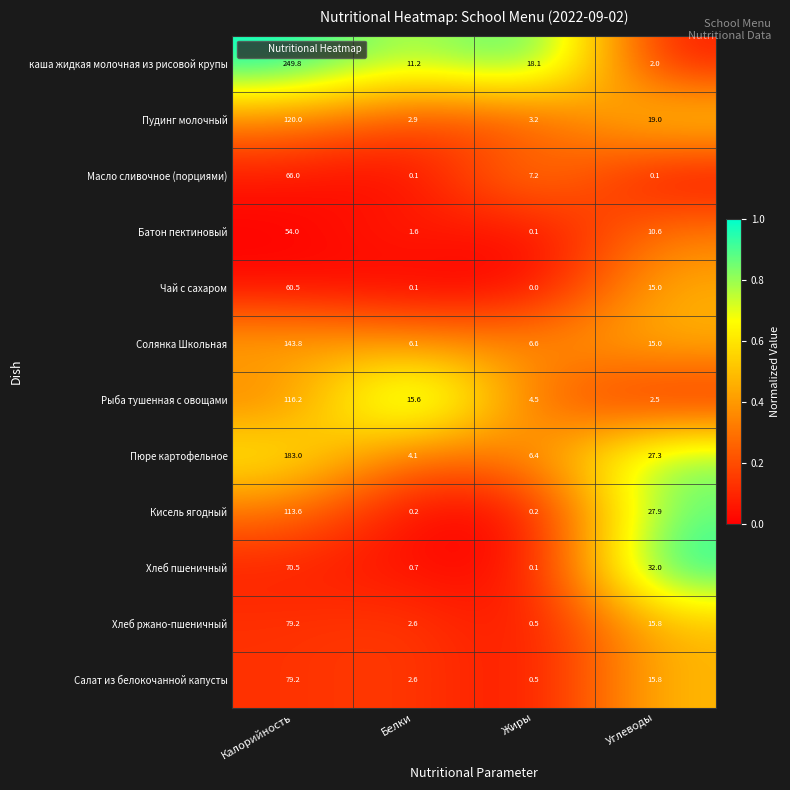

What is the total value across all series at Жиры?

47.4